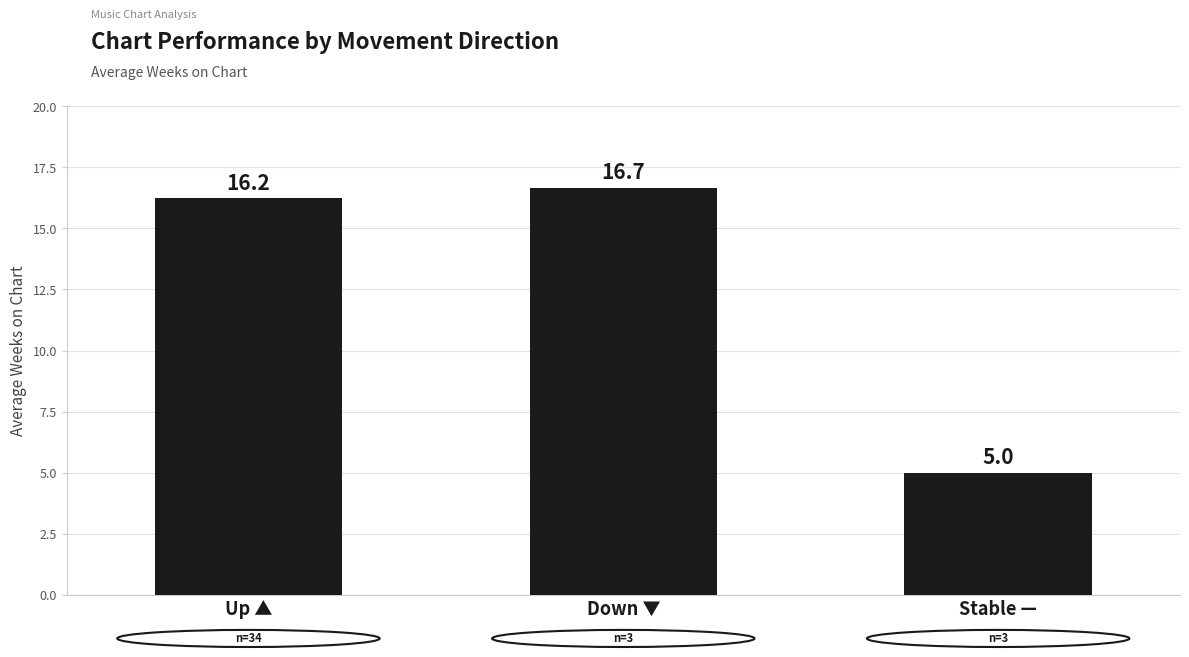

Between Stable — and Up ▲, which is larger?

Up ▲